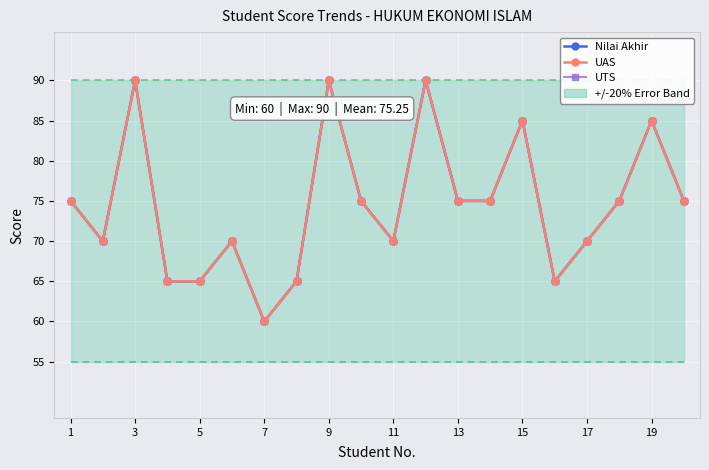

At which label is Nilai Akhir closest to 75?

1